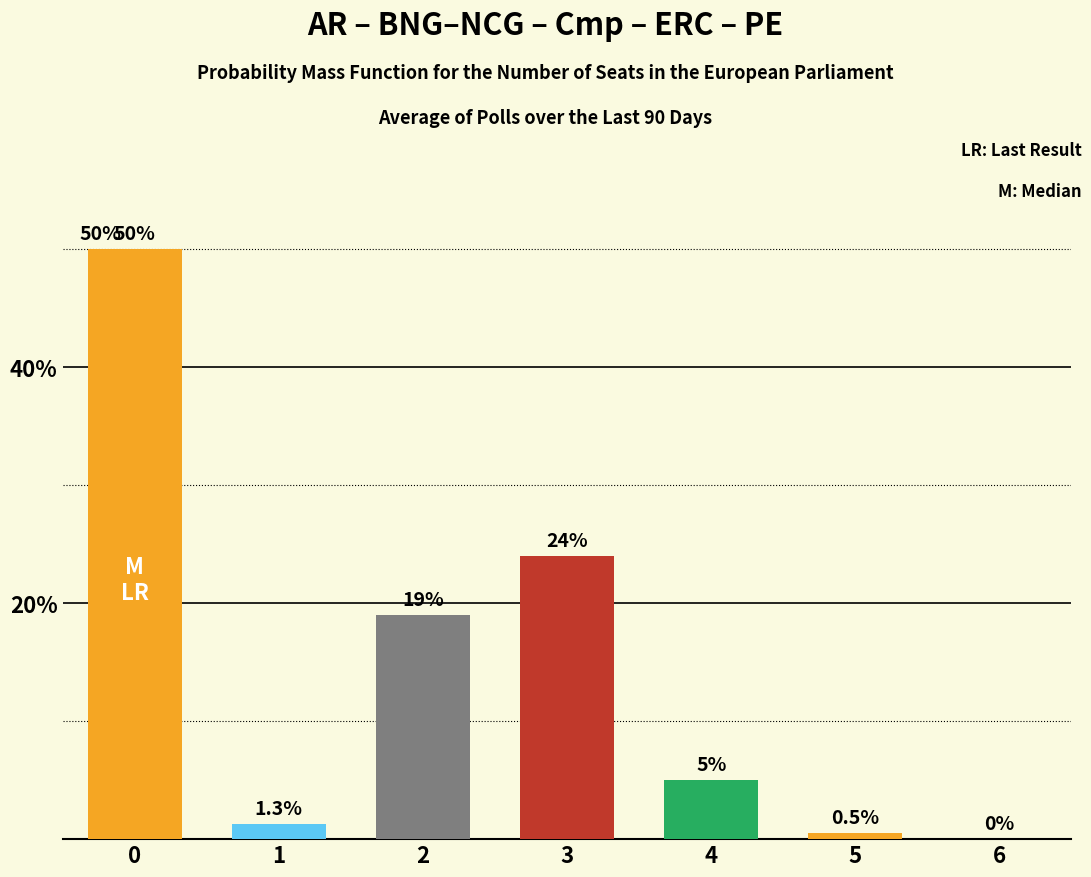

Between 3 and 5, which is larger?

3